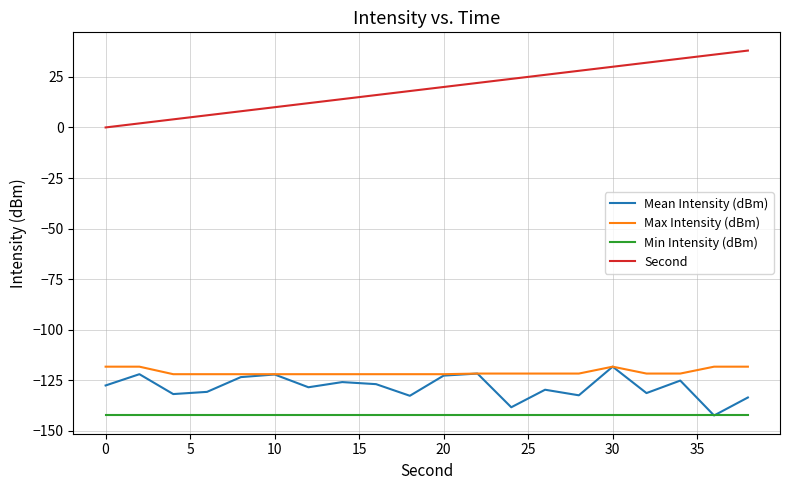

Count the number of categories in the chart.

20